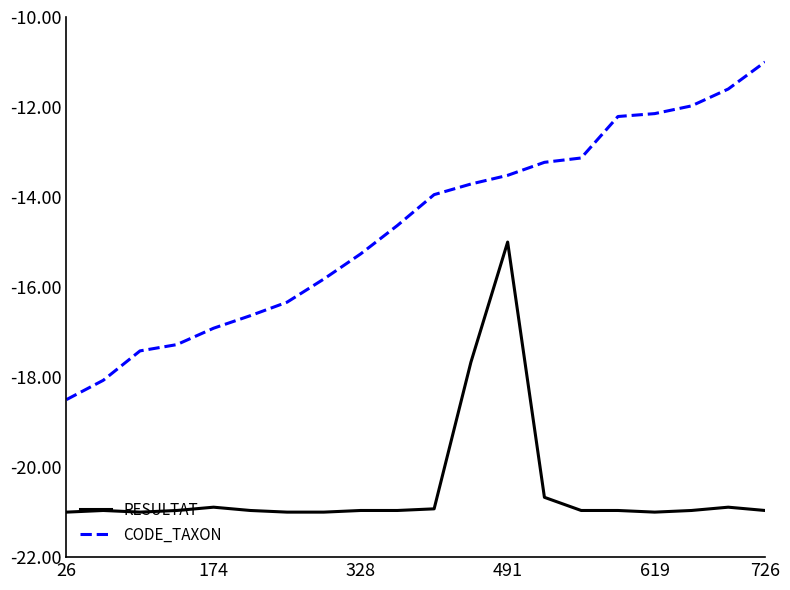

Is this an area chart (filled region under the line)?

No